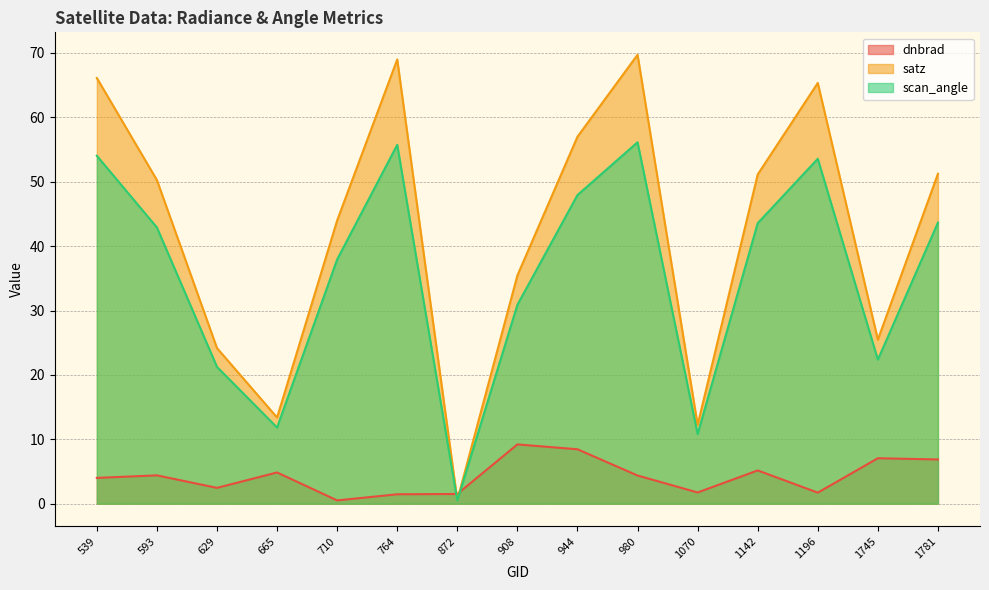

What is the difference between the maximum and minimum values in the satz series?

69.2